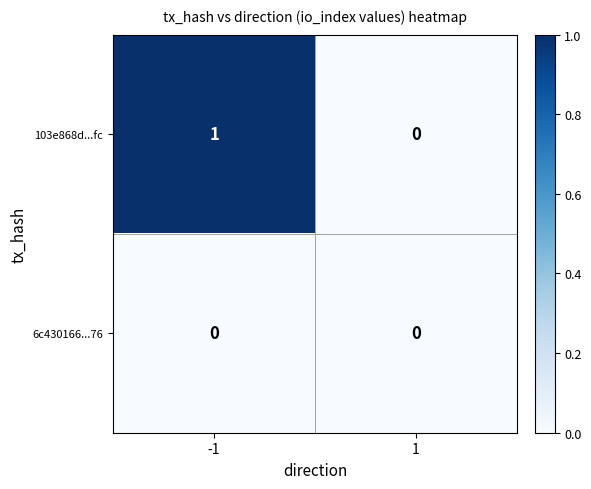

At -1, list the series in order from smallest to largest.

6c430166...76, 103e868d...fc